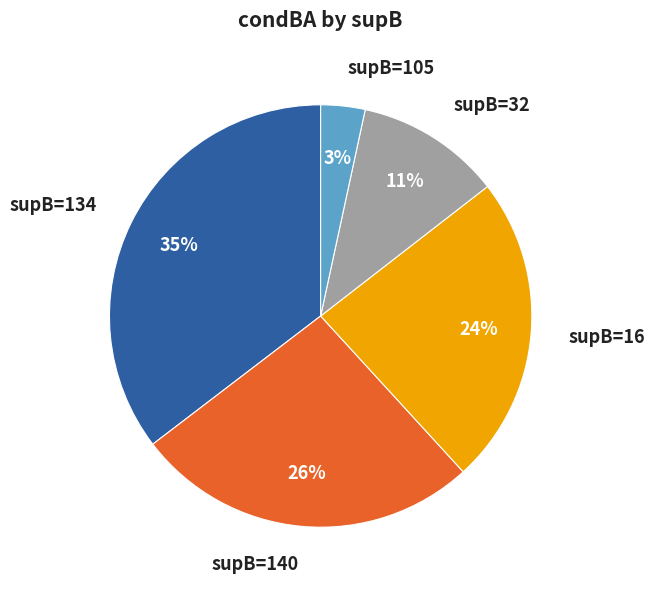

How many slices are in this pie chart?

5